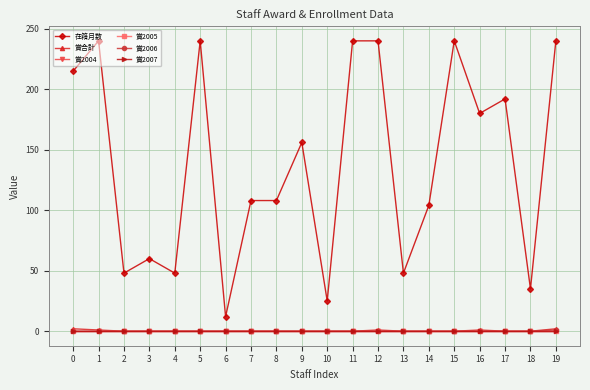

Which series has the largest range (max minus min)?

在籍月数